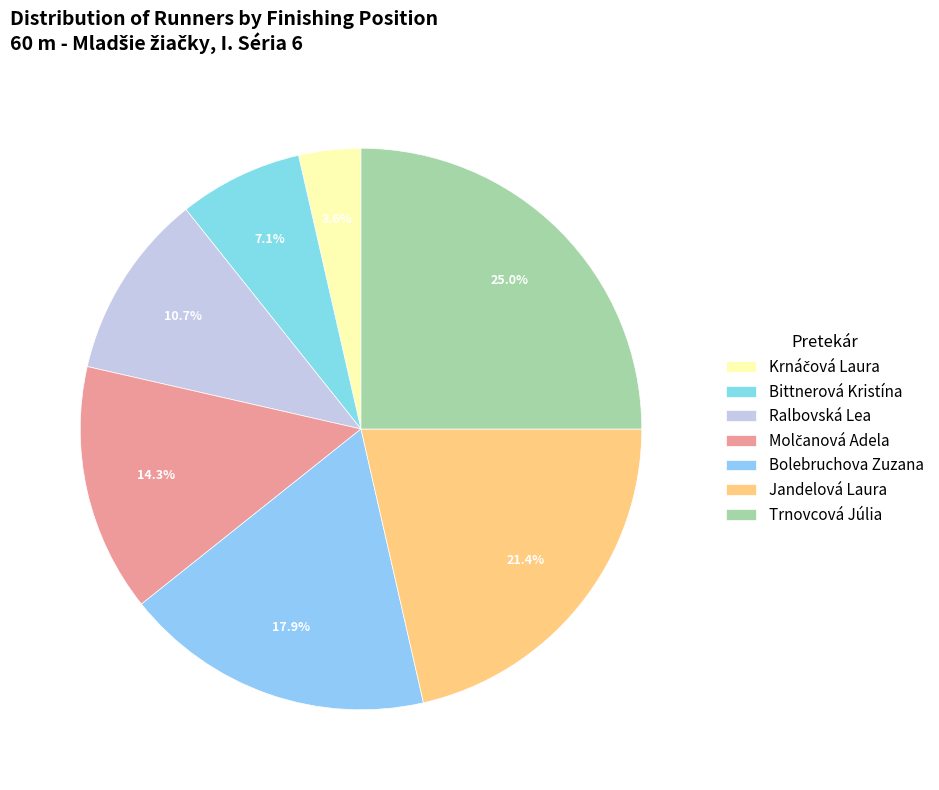

Is it true that Krnáčová Laura is 1% of the pie?

False